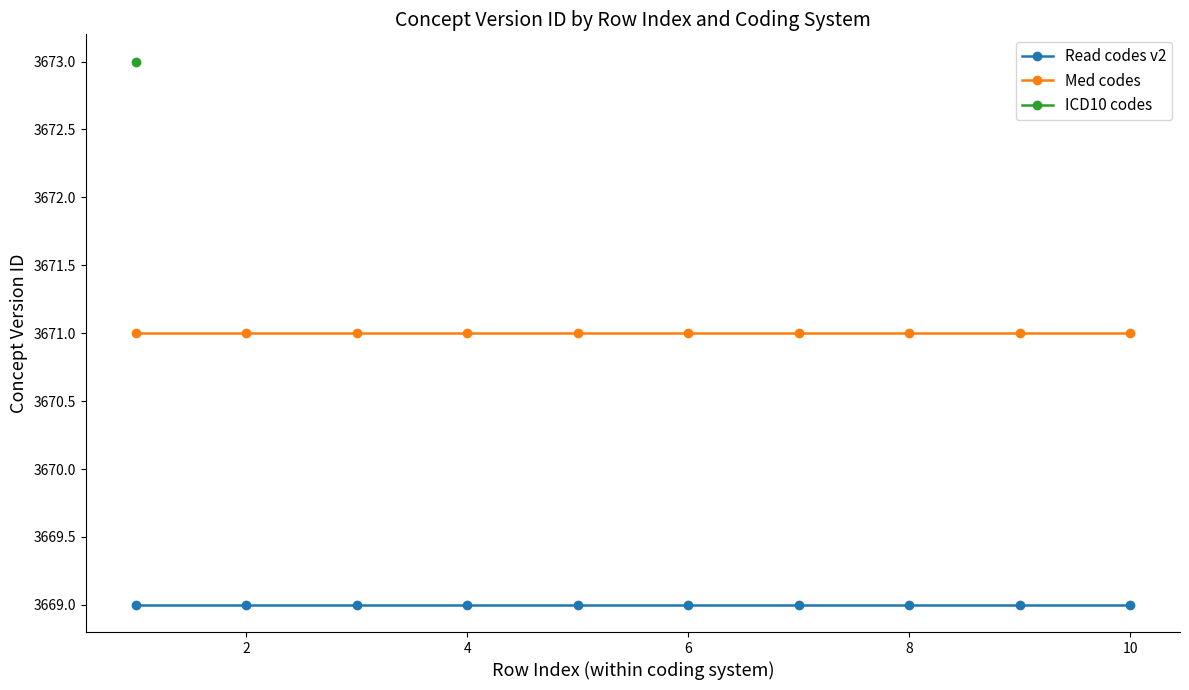

True or false: Read codes v2 and Med codes intersect in this chart.

False